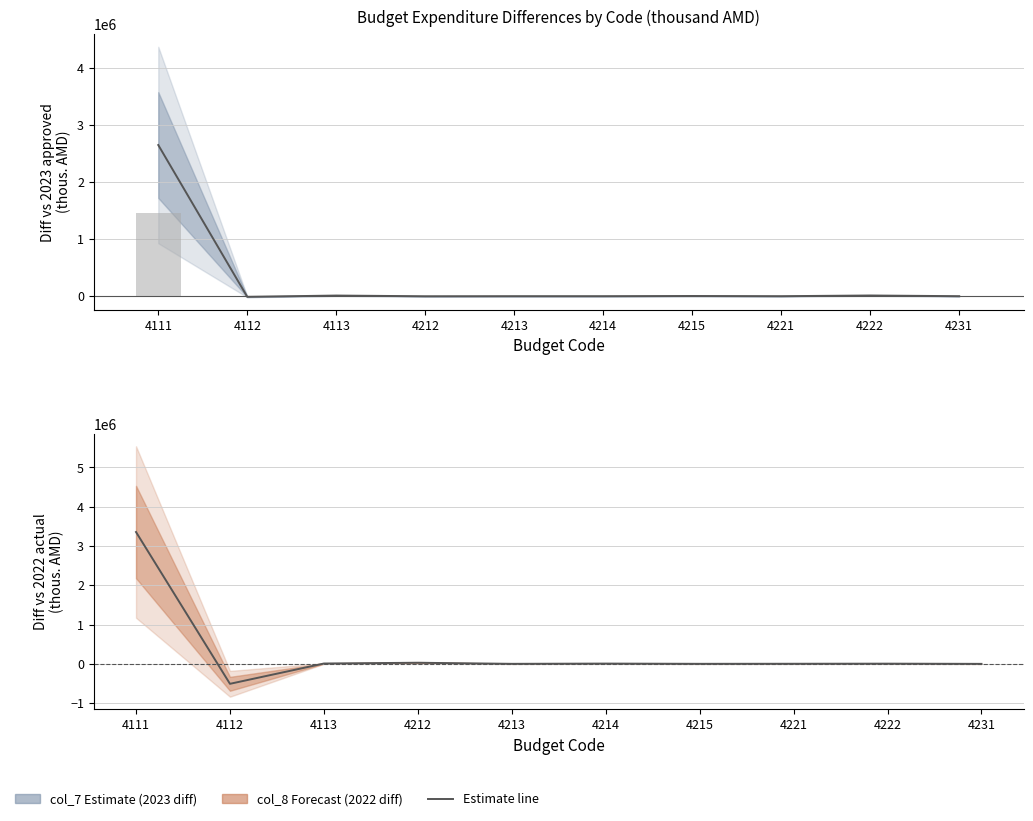

What is the sum of the col_8 (2022 actual diff) values at 4112 and 4111?

2851545.7